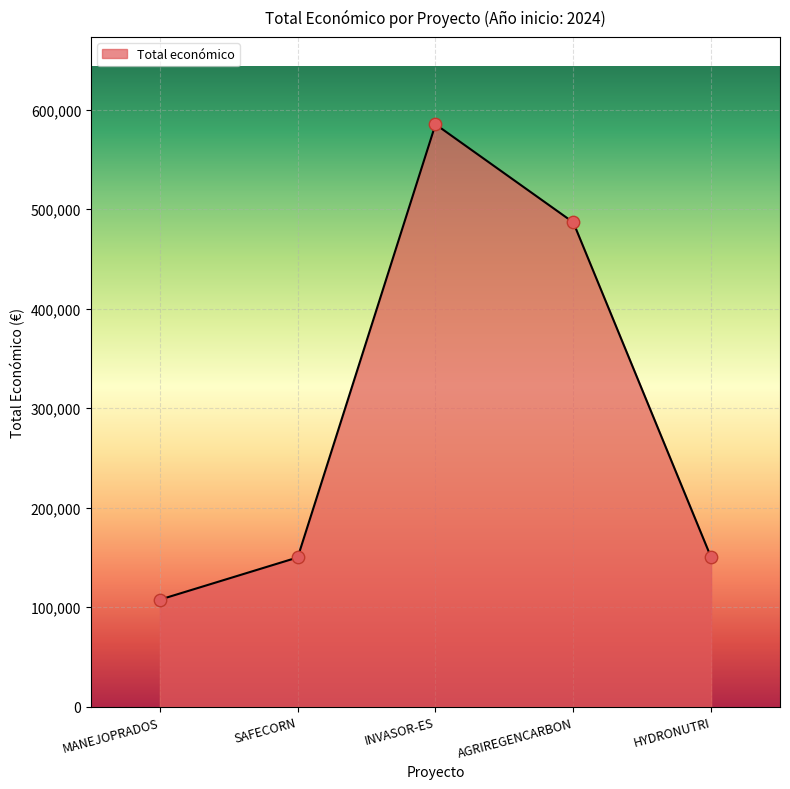

What is the change in value from INVASOR-ES to HYDRONUTRI?

-435346